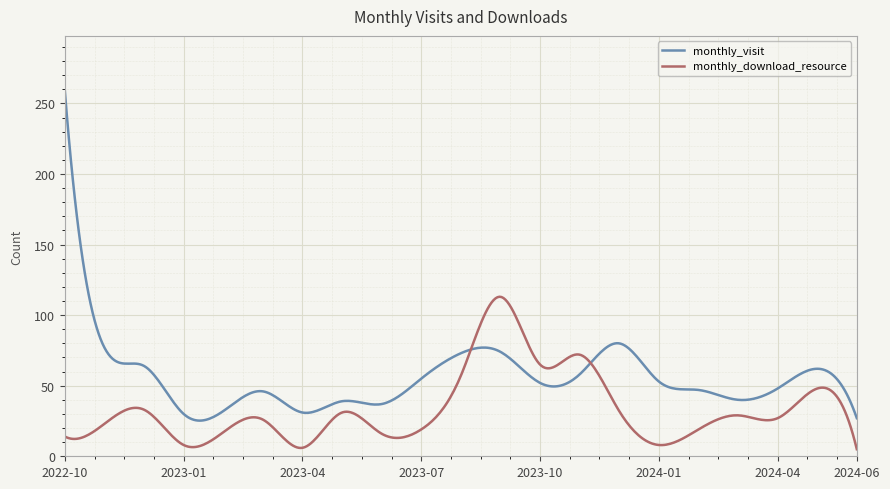

List the series in order of their peak value, highest first.

monthly_visit, monthly_download_resource